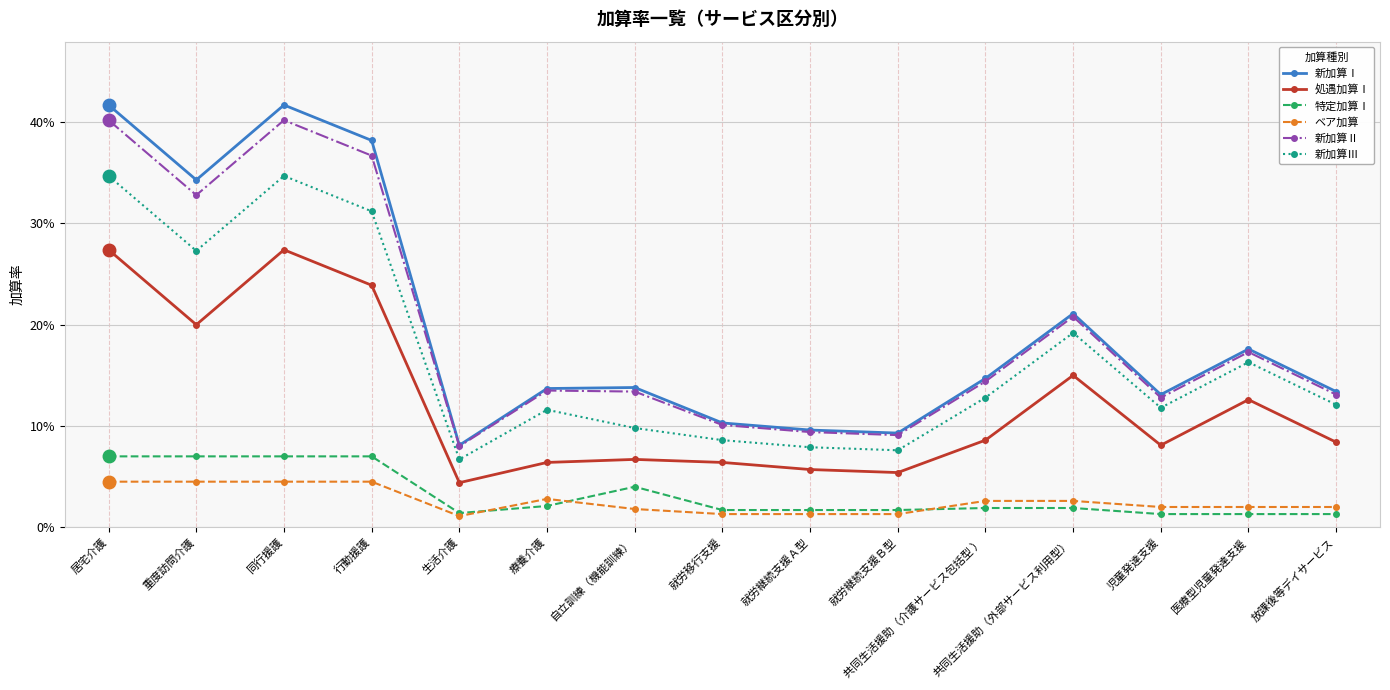

Is this an area chart (filled region under the line)?

No